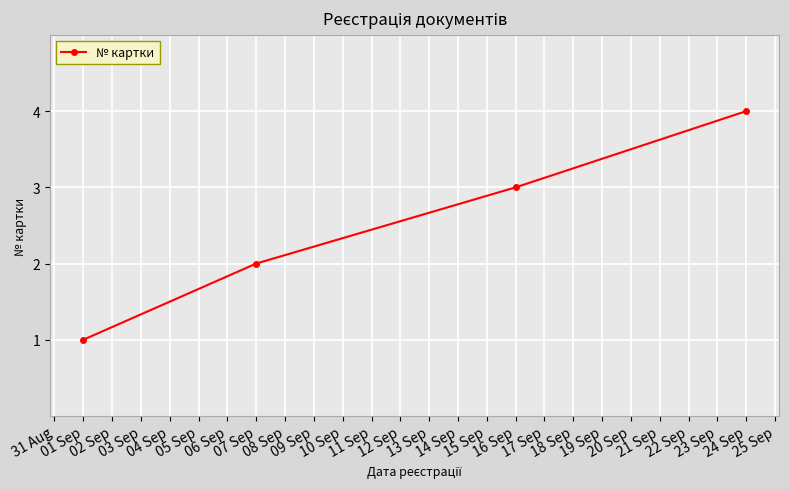

How many values are between 2 and 4?

3